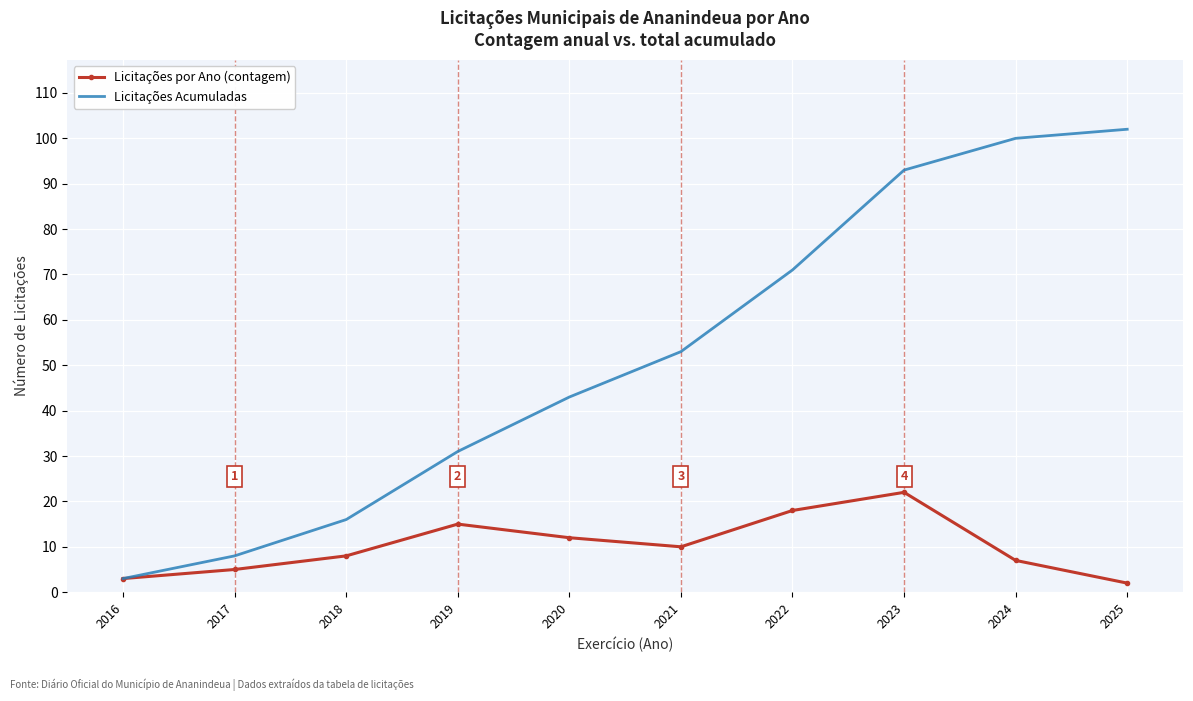

Which series has the widest spread of values?

Licitações Acumuladas